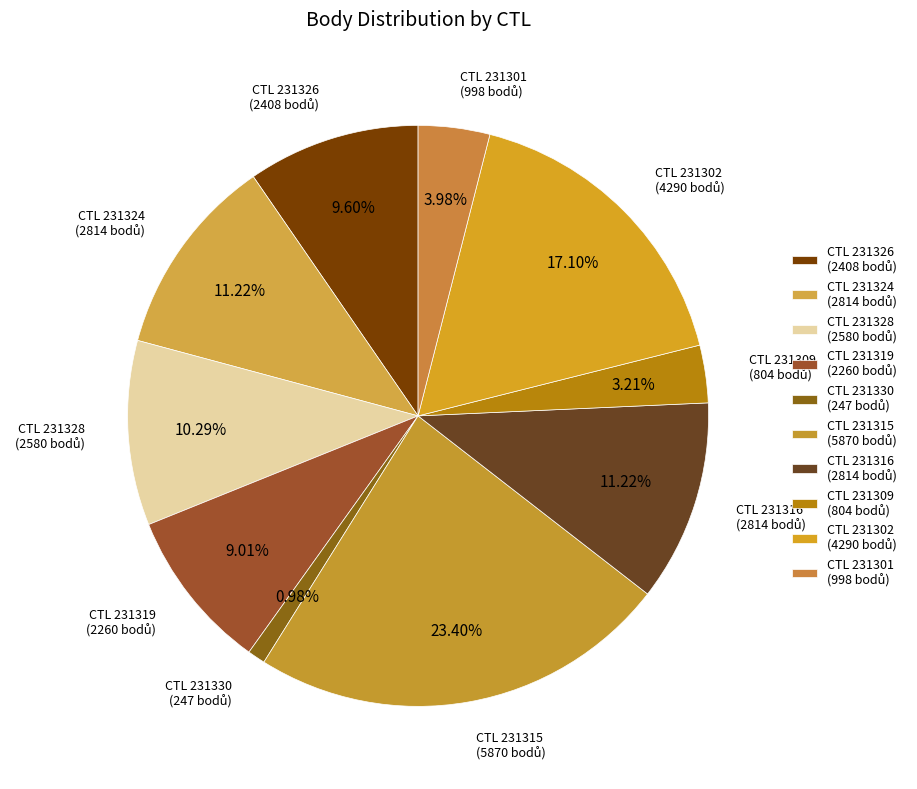

How many slices are in this pie chart?

10